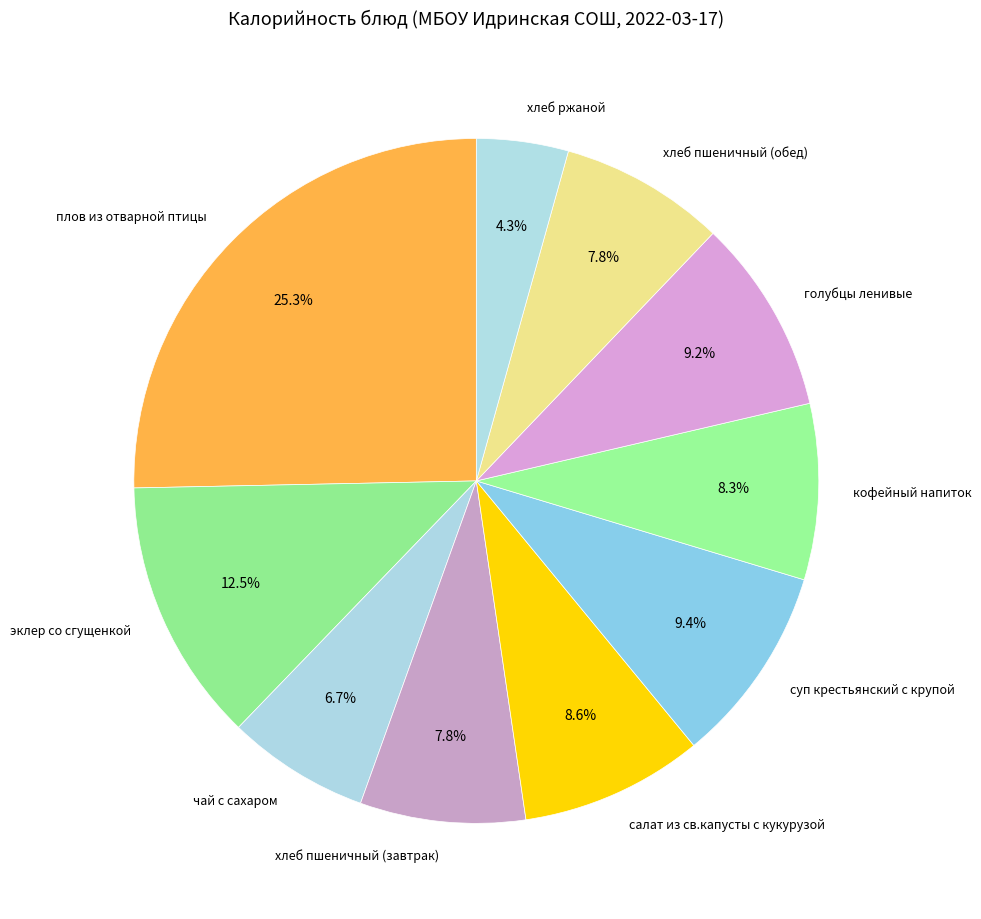

Is it true that голубцы ленивые is 1% of the pie?

False